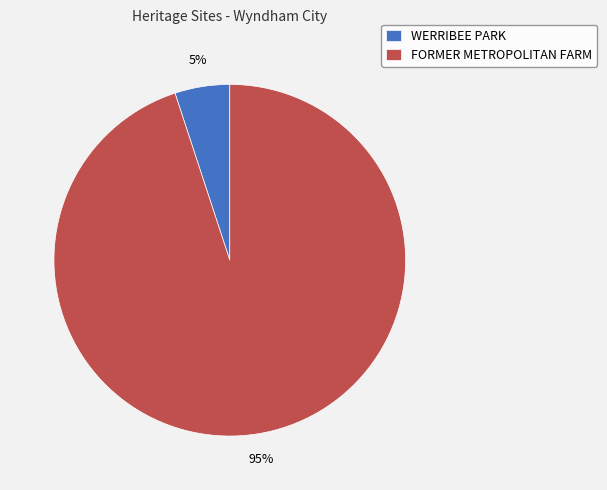

The WERRIBEE PARK slice represents 19% of the pie. True or false?

False